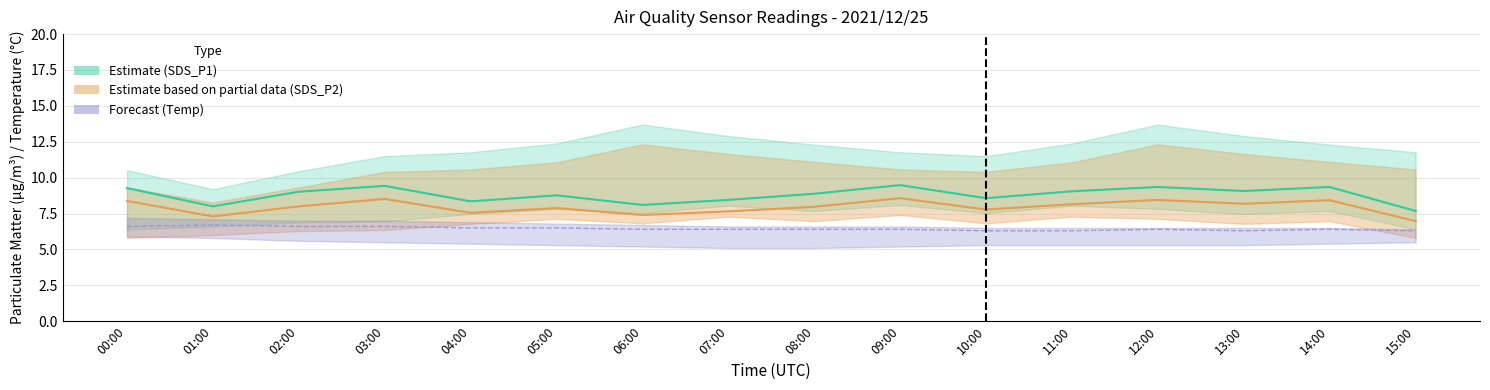

Which series has the widest spread of values?

SDS_P1 line